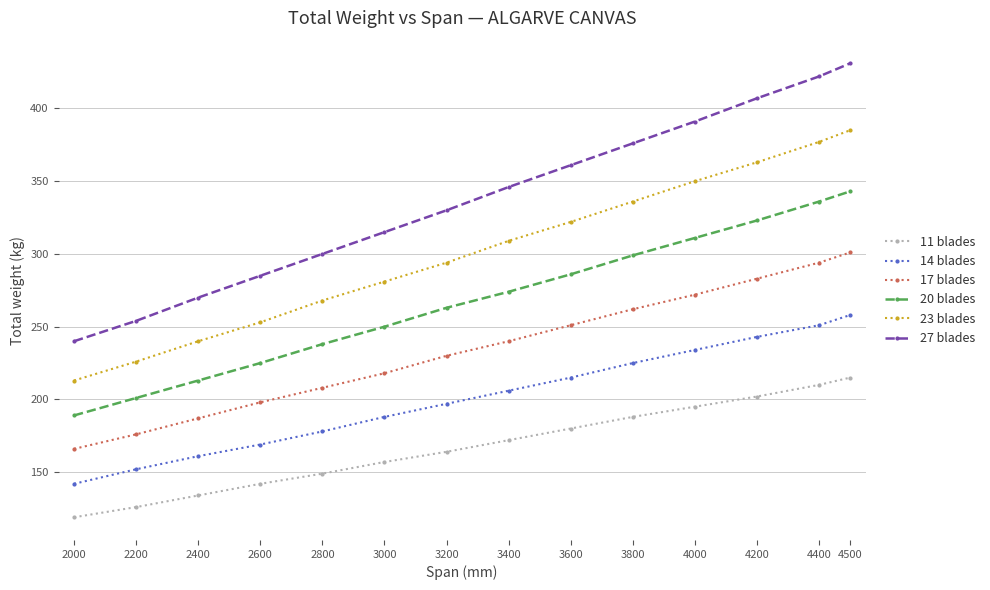

How many data points does each series have?

14